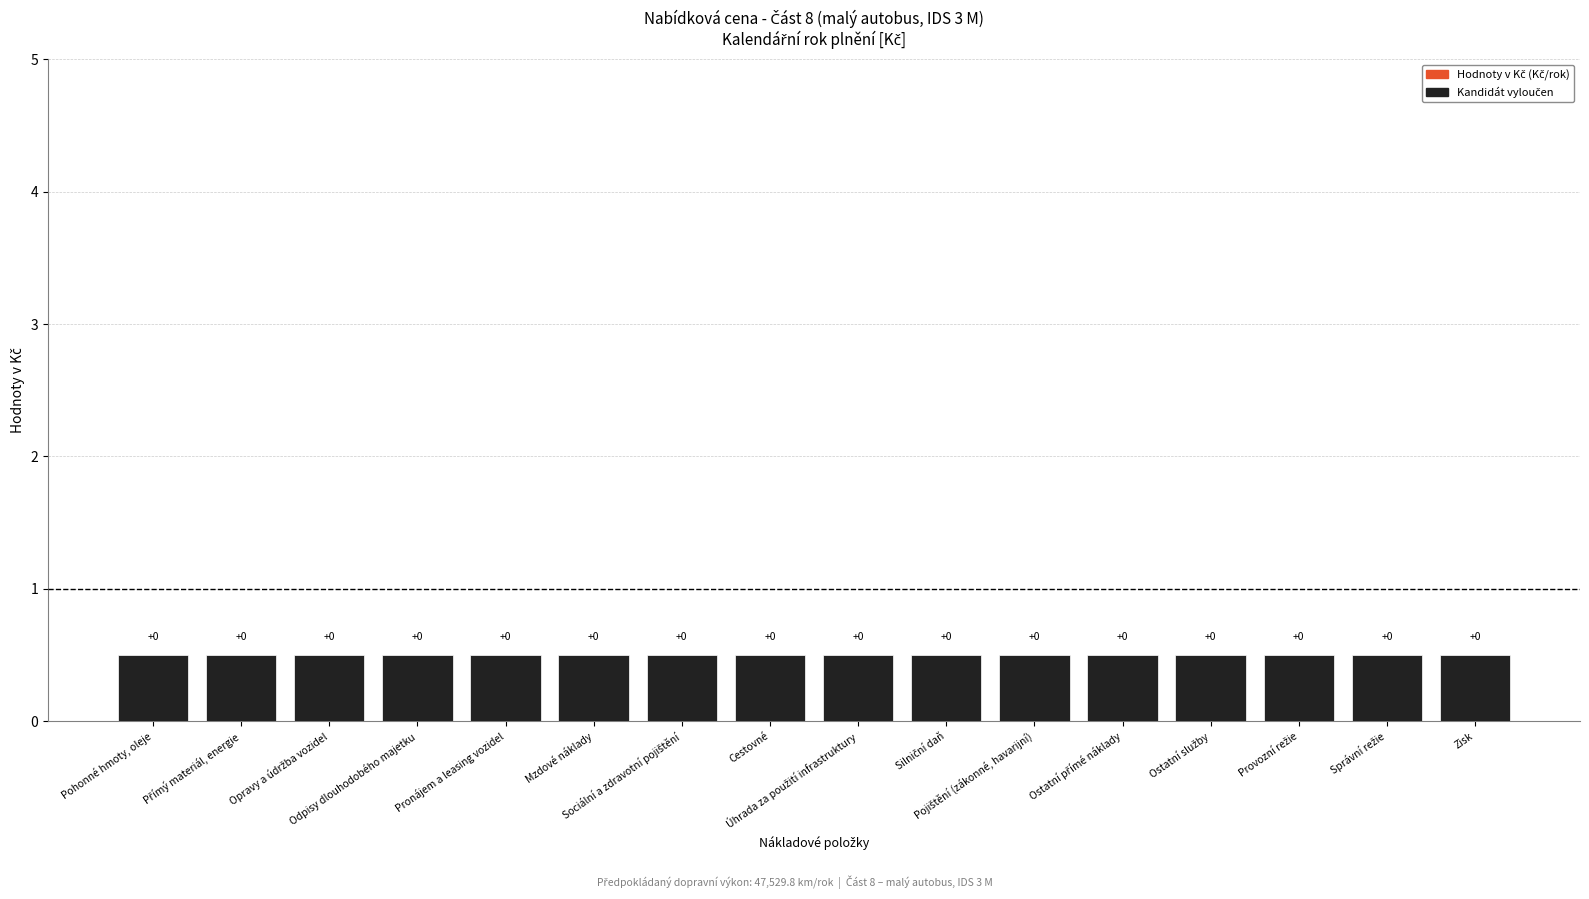

Reading left to right, transcribe all the data shown in this chart.

Hodnoty v Kč: 0.0	0.0	0.0	0.0	0.0	0.0	0.0	0.0	0.0	0.0	0.0	0.0	0.0	0.0	0.0	0.0
Kandidát vyloučen: 0.5	0.5	0.5	0.5	0.5	0.5	0.5	0.5	0.5	0.5	0.5	0.5	0.5	0.5	0.5	0.5